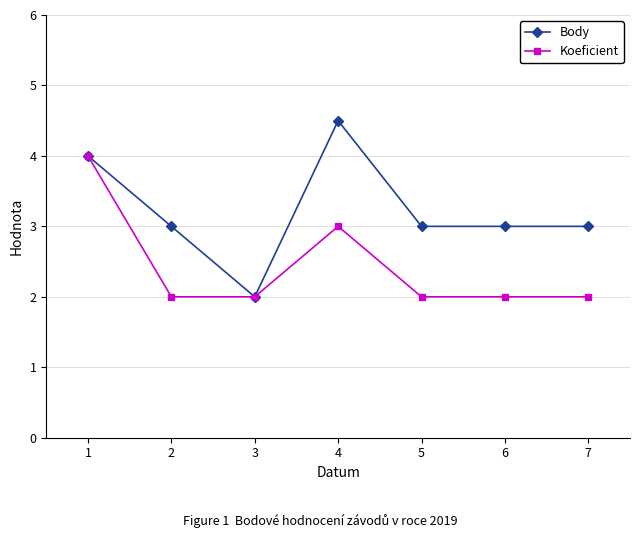

True or false: Koeficient has more than 2 points higher than both neighbors.

False